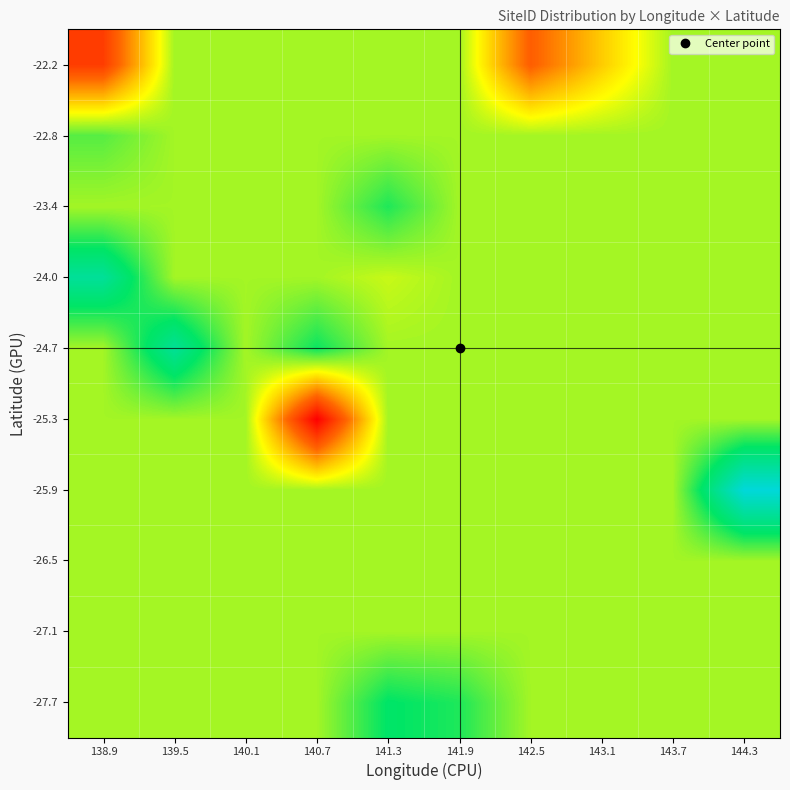

Between 139.5 and 144.3, which is larger?

139.5